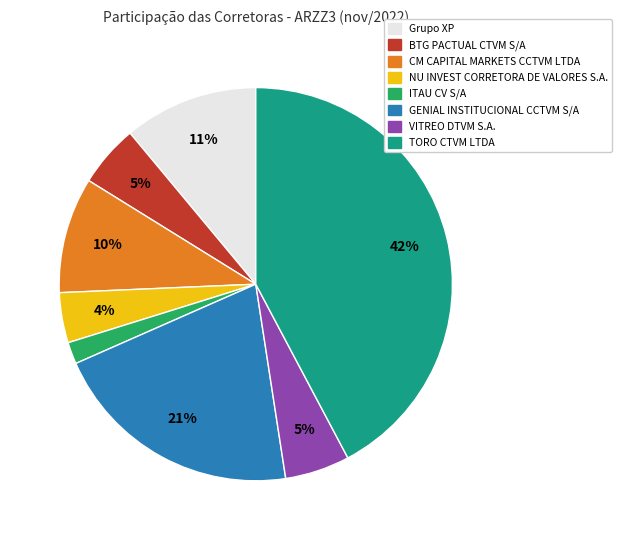

What is the smallest slice in the pie chart?

ITAU CV S/A